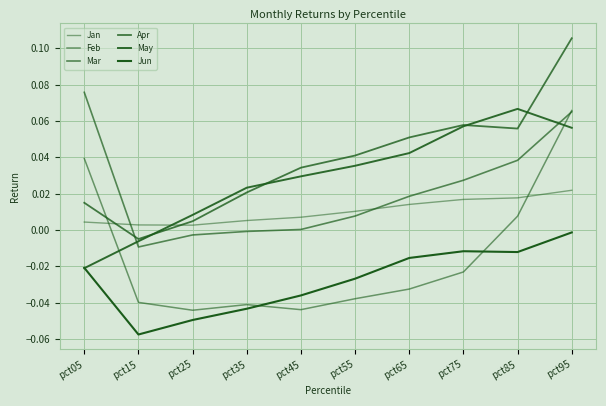

Between pct05 and pct15, which is larger?

pct05